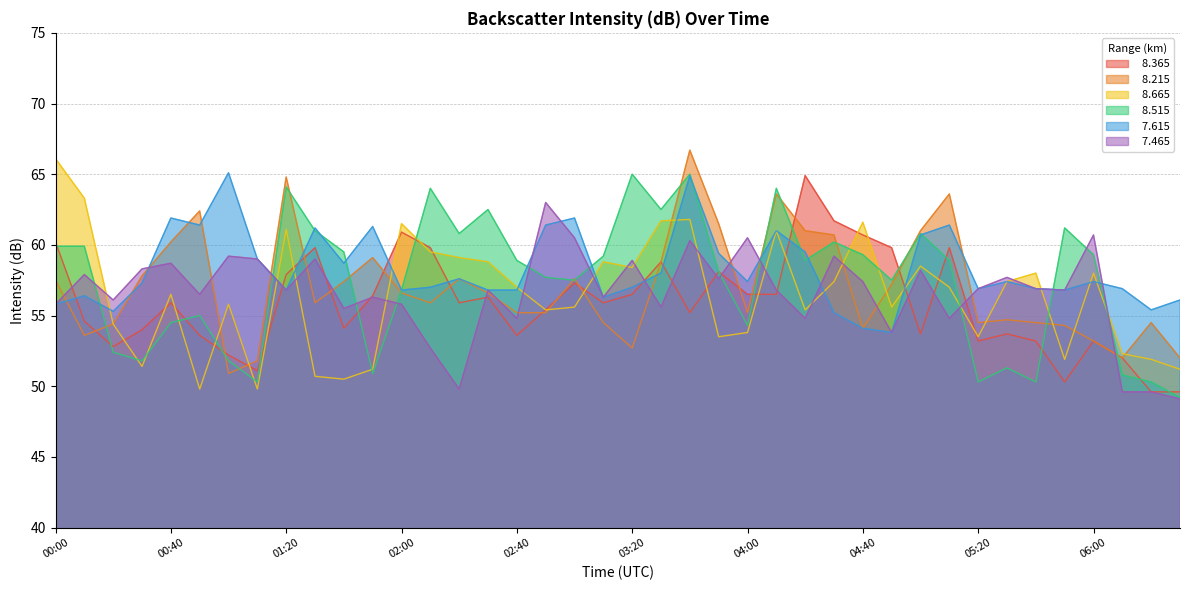

How many data points does each series have?

40